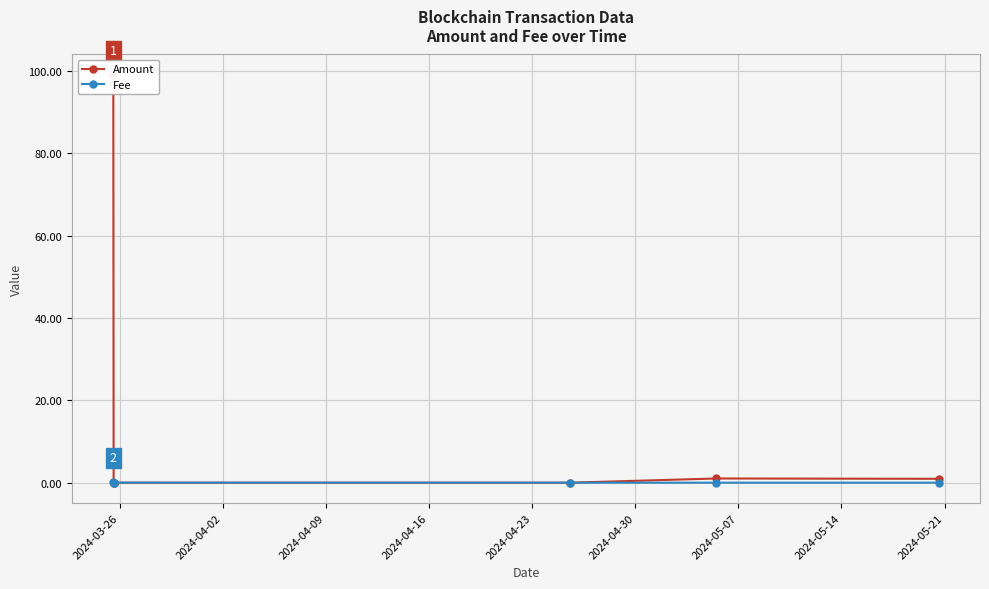

Is this an area chart (filled region under the line)?

No